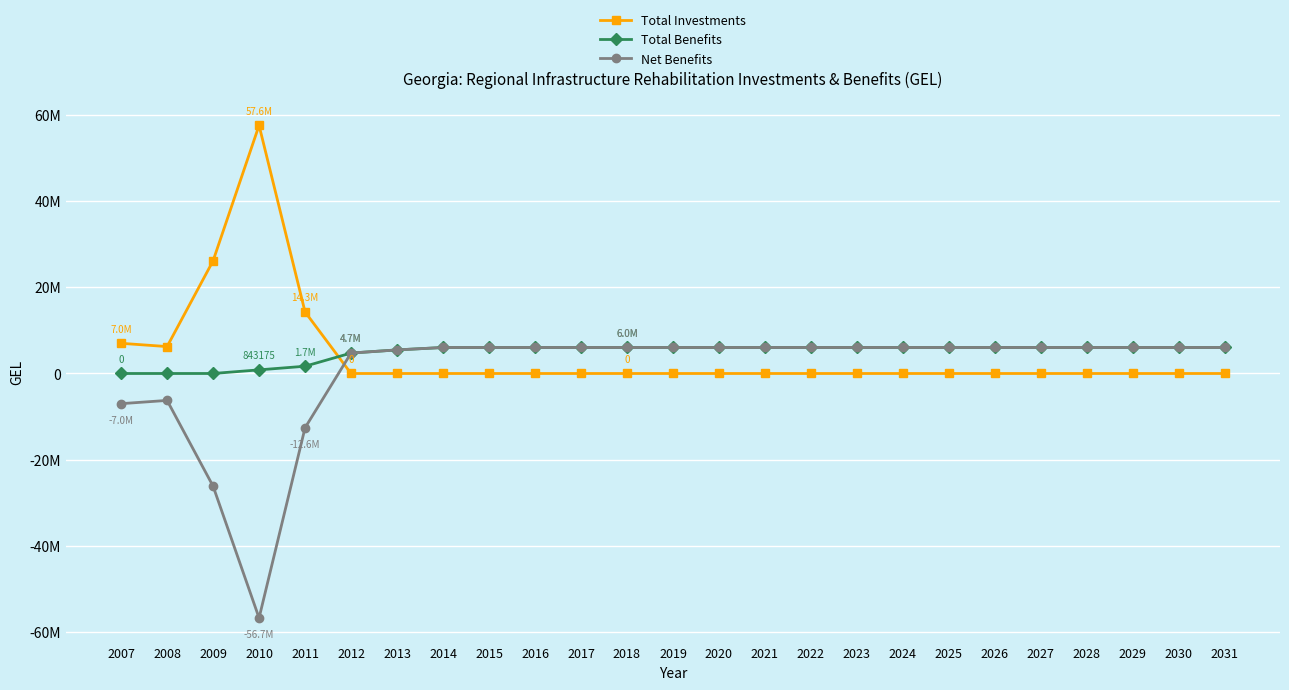

Is it true that Total Benefits equals 10669105.1 at 2028?

False